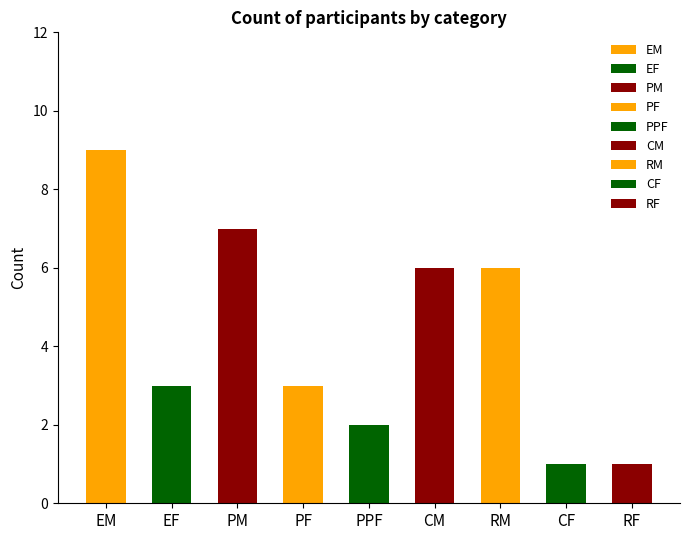

Which label corresponds to the smallest value in the chart?

CF